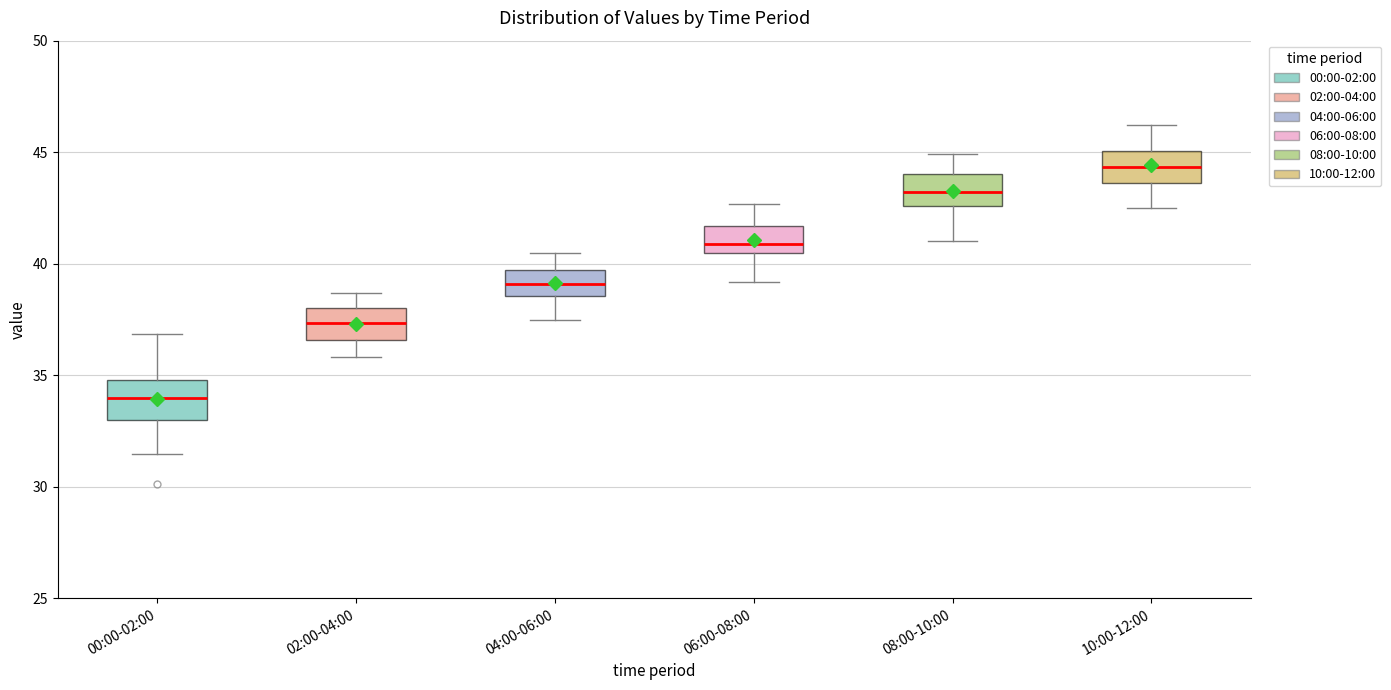

Reading left to right, read every box against the y-axis: the position of its median line, the range the box covers, and the ends of its whiskers. The values are not printed on the chart, so give them approximately, as read against the axis.

00:00-02:00: median 34.0, box 33.0 to 35.0, whiskers 31.5 to 37.0
02:00-04:00: median 37.5, box 36.5 to 38.0, whiskers 36.0 to 38.5
04:00-06:00: median 39.0, box 38.5 to 39.5, whiskers 37.5 to 40.5
06:00-08:00: median 41.0, box 40.5 to 41.5, whiskers 39.0 to 42.5
08:00-10:00: median 43.0, box 42.5 to 44.0, whiskers 41.0 to 45.0
10:00-12:00: median 44.5, box 43.5 to 45.0, whiskers 42.5 to 46.0